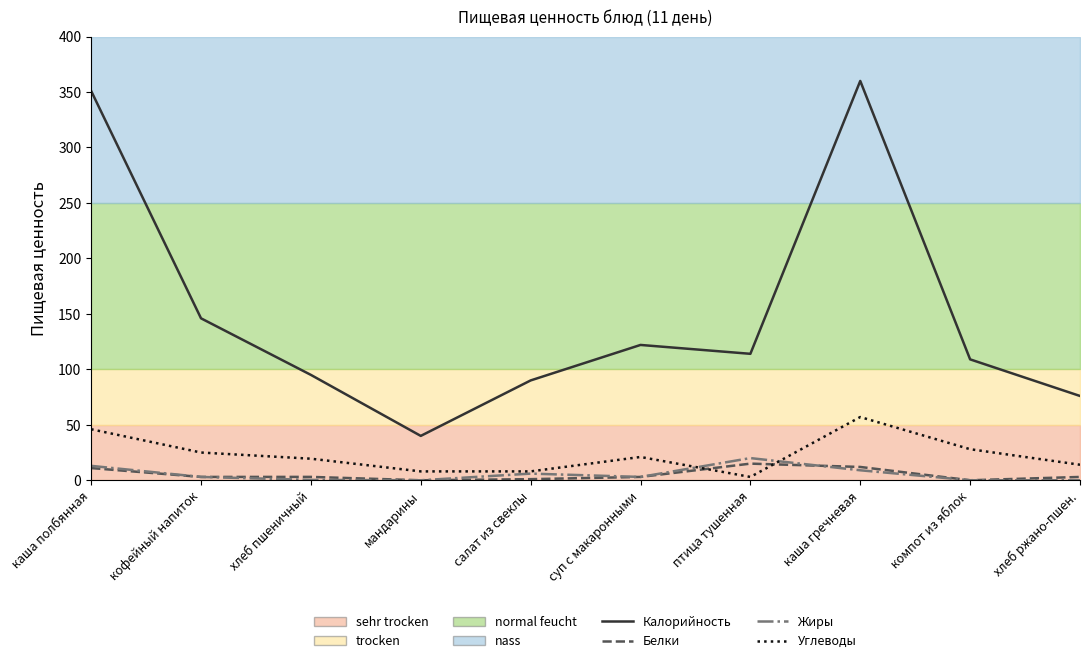

What is the minimum value for Углеводы?

3.0